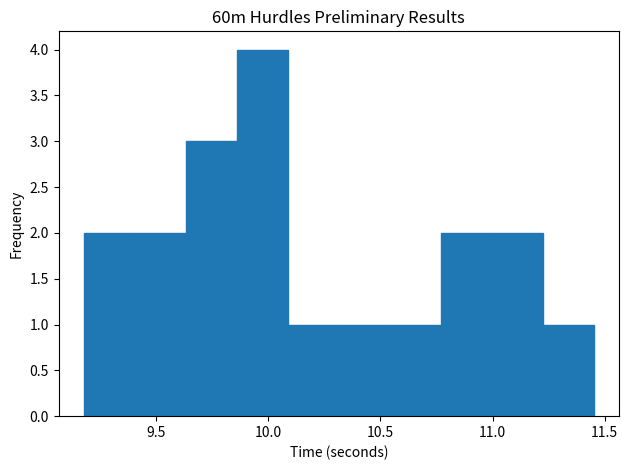

What is the height of the bar covering 10.75 to 11.00 on the x-axis? Neither the bar edges nor the heights are printed on the chart, so give them approximately, as read against the axes.

2